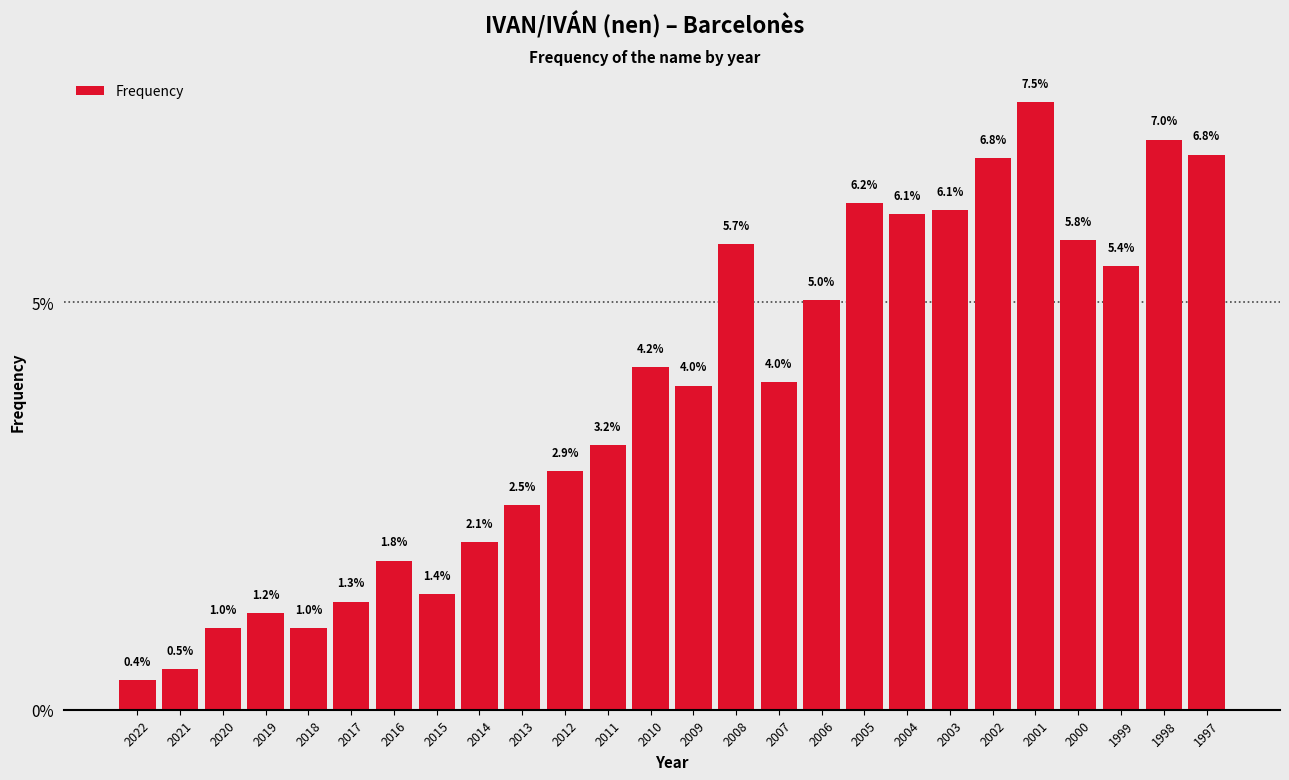

Reading left to right, list all the values displayed in this chart.

2022=0.4	2021=0.5	2020=1.0	2019=1.2	2018=1.0	2017=1.3	2016=1.8	2015=1.4	2014=2.1	2013=2.5	2012=2.9	2011=3.2	2010=4.2	2009=4.0	2008=5.7	2007=4.0	2006=5.0	2005=6.2	2004=6.1	2003=6.1	2002=6.8	2001=7.5	2000=5.8	1999=5.4	1998=7.0	1997=6.8